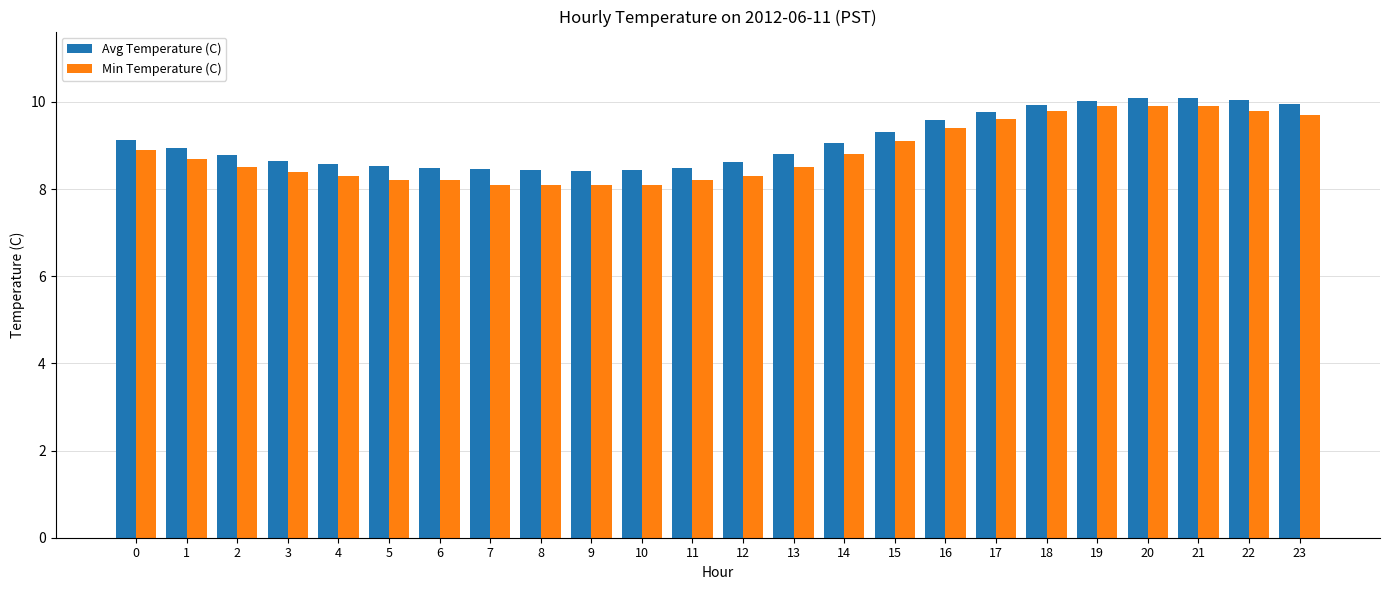

What is the sum of the Min Temperature (C) values at 17 and 3?

18.0